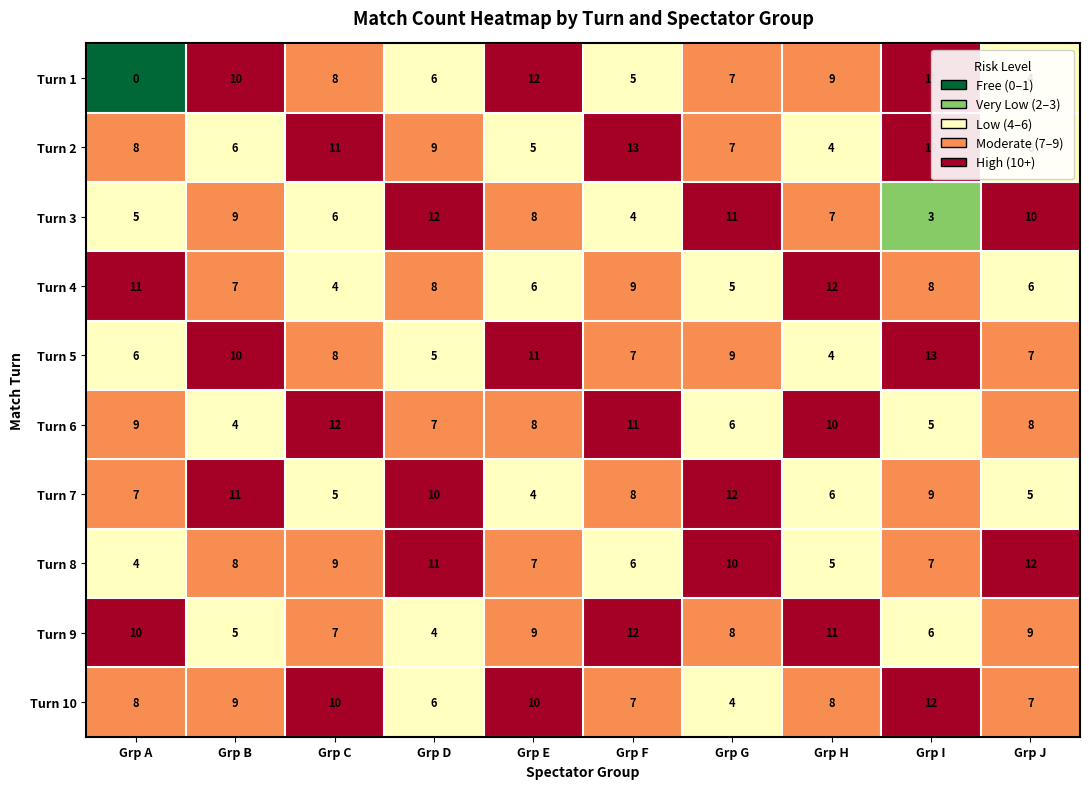

How many Turn 7 values are between 5 and 10?

7